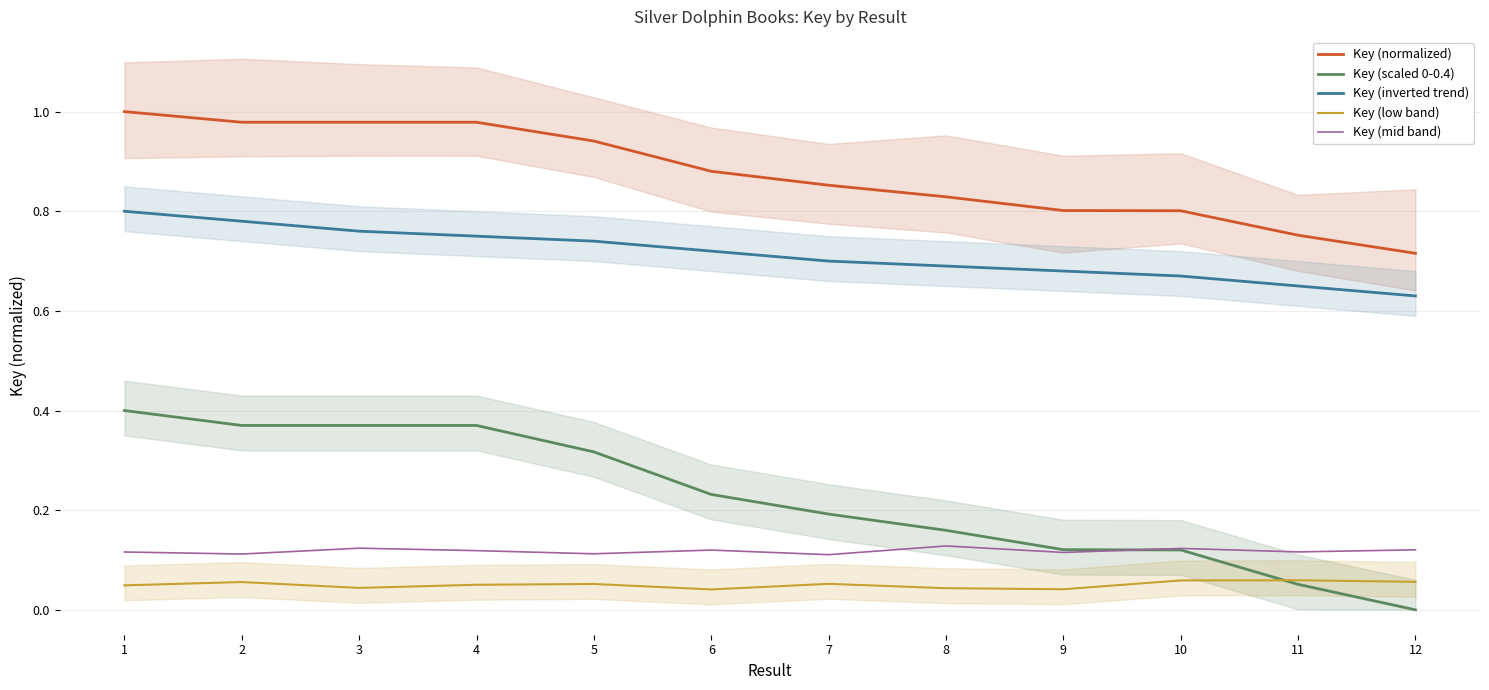

Is this an area chart (filled region under the line)?

No